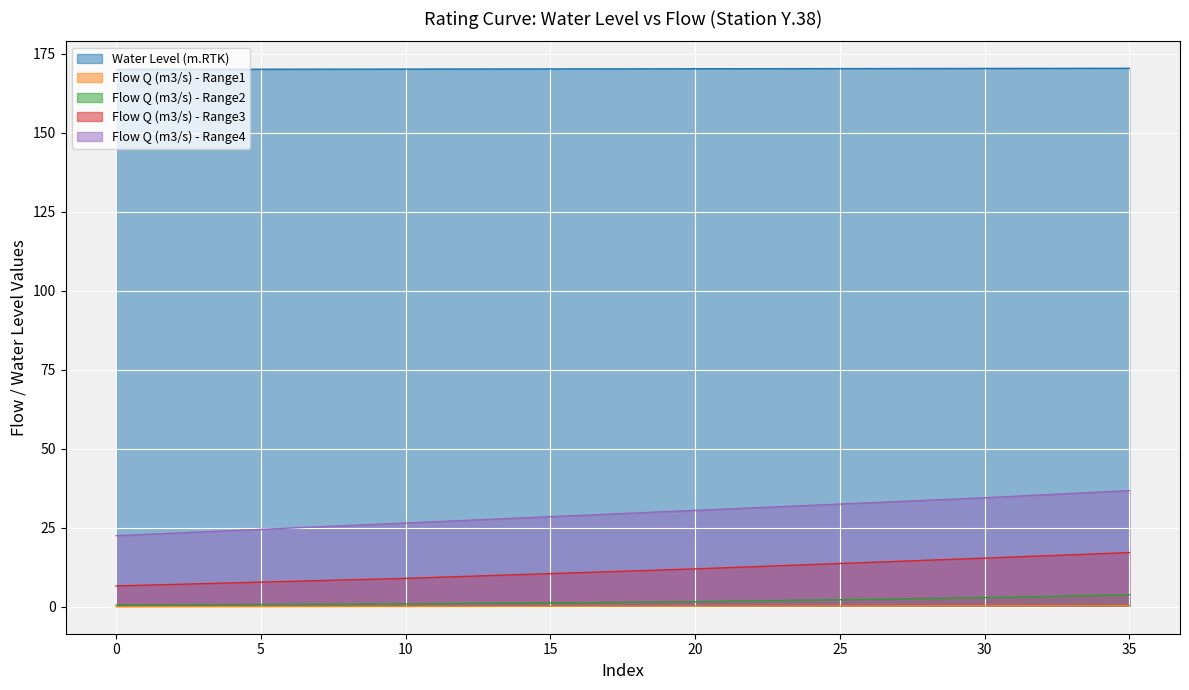

The Flow Q (m3/s) - Range3 series shows 21.4 at 25. True or false?

False